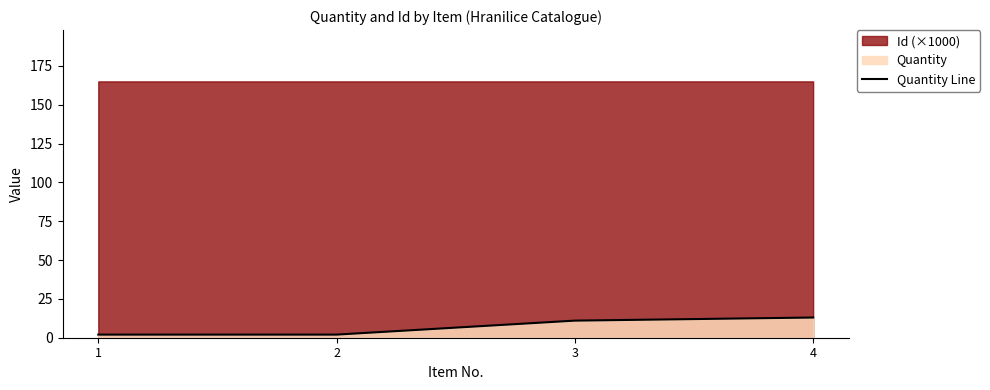

What is the value of the 1st point from the left?

2